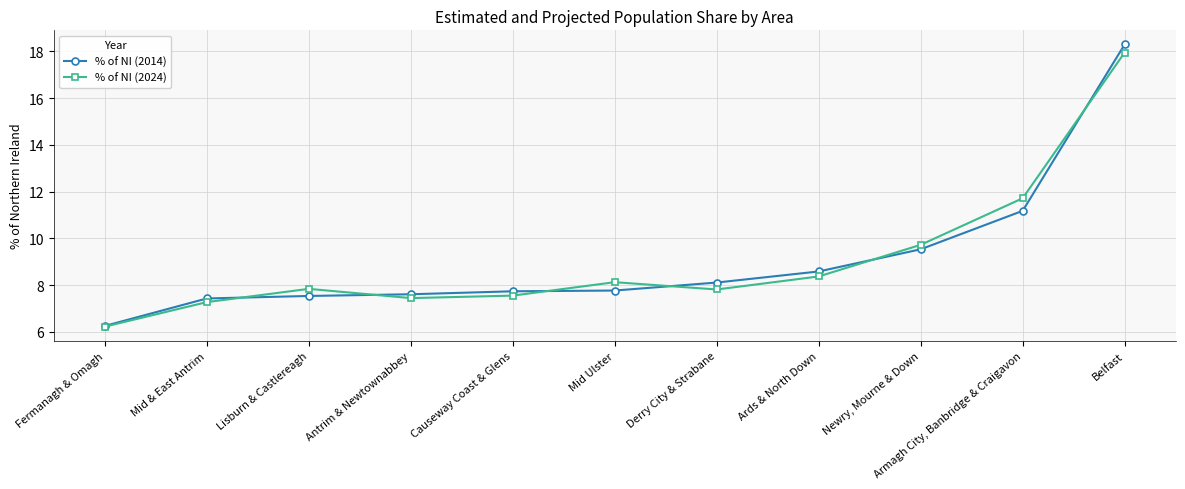

How many values in the % of NI (2014) series exceed 7?

10